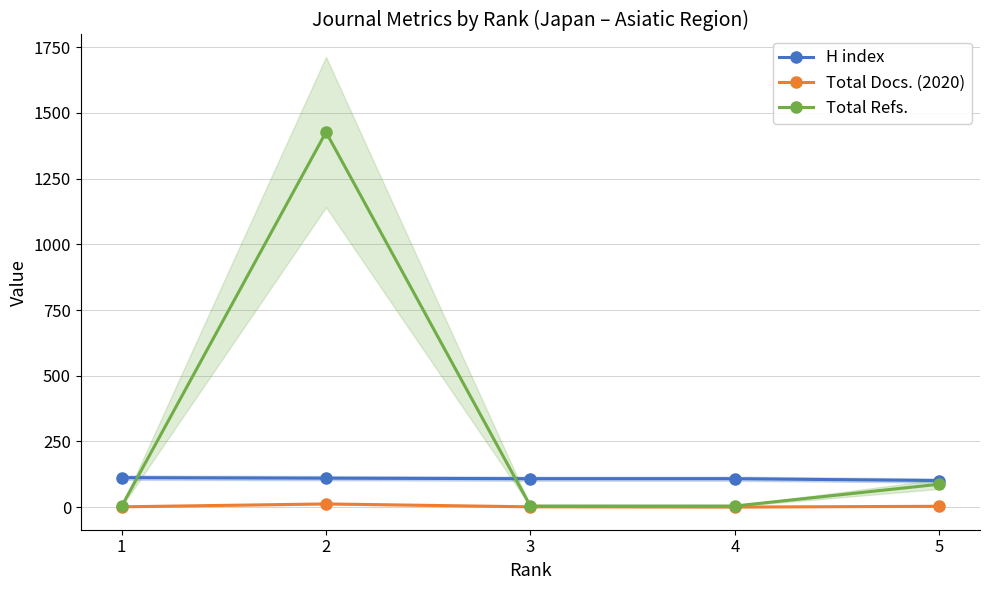

How many data points in Total Refs. are less than 4?

1